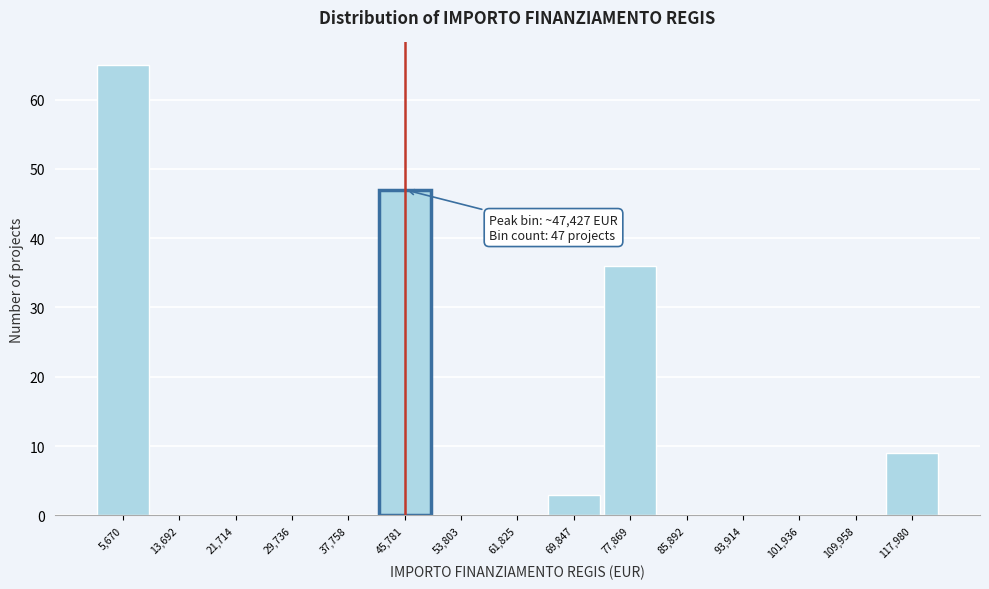

Which range on the x-axis has the tallest bar?

2000 to 10000